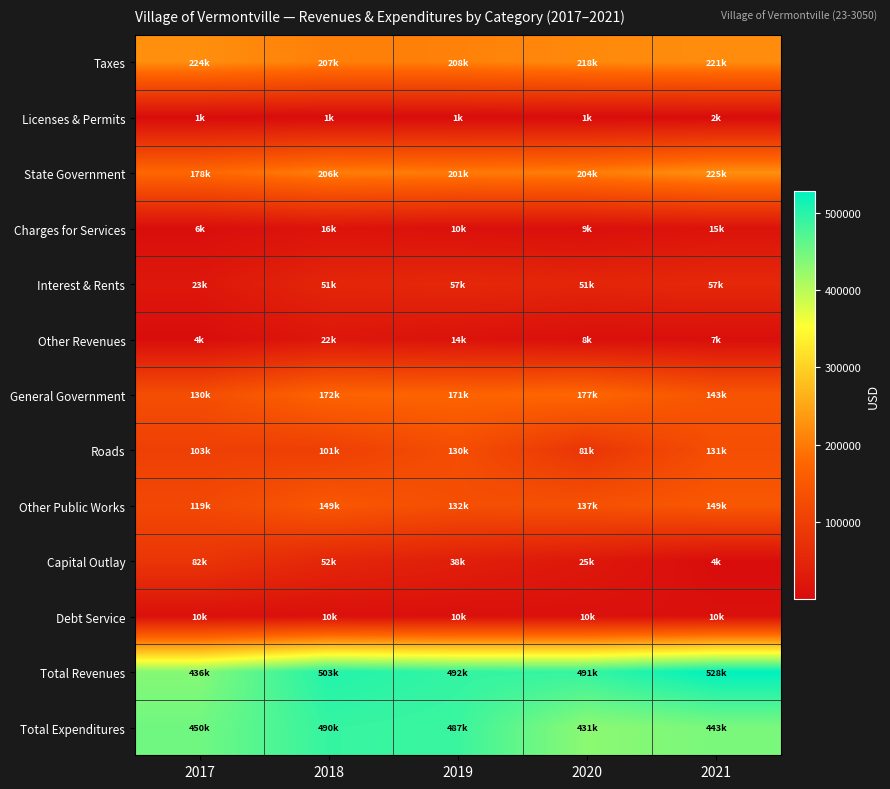

What is the spread (max minus min) of values at 2018?

502157